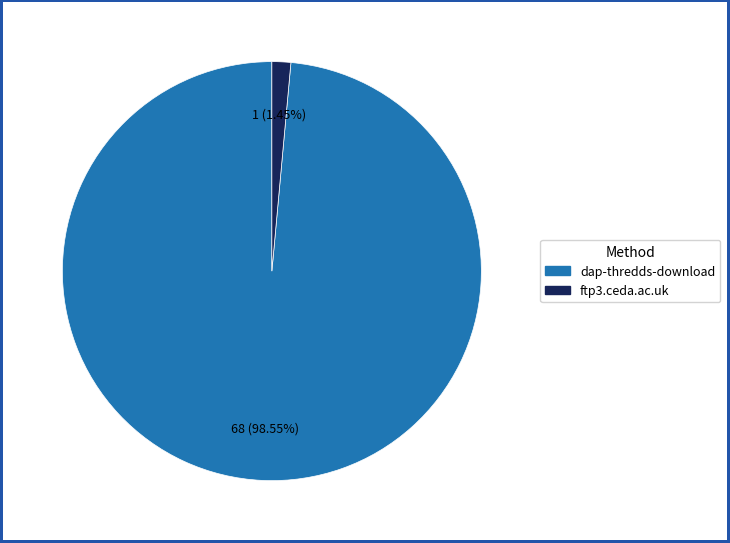

To the nearest percent, what percentage of the pie is dap-thredds-download?

99%